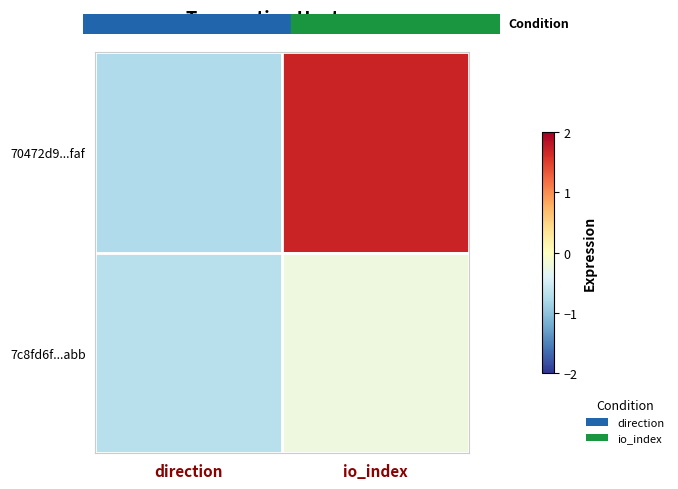

Rank the series by their average value, from lowest to highest.

7c8fd6f...abb, 70472d9...faf